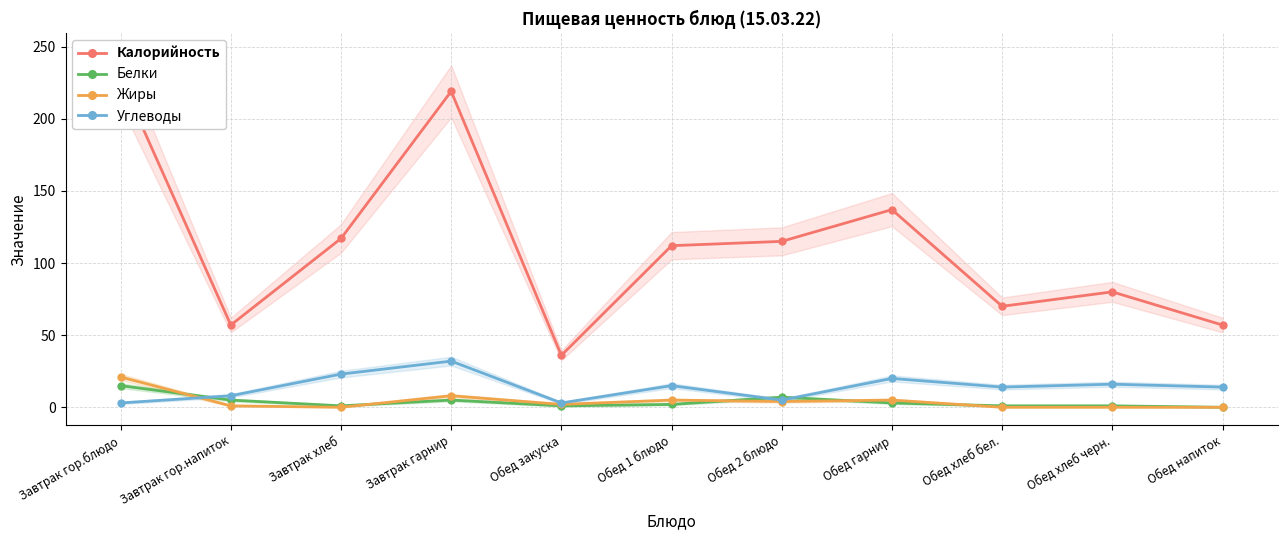

In Углеводы, how many points are lower than both neighbors (excluding endpoints)?

3